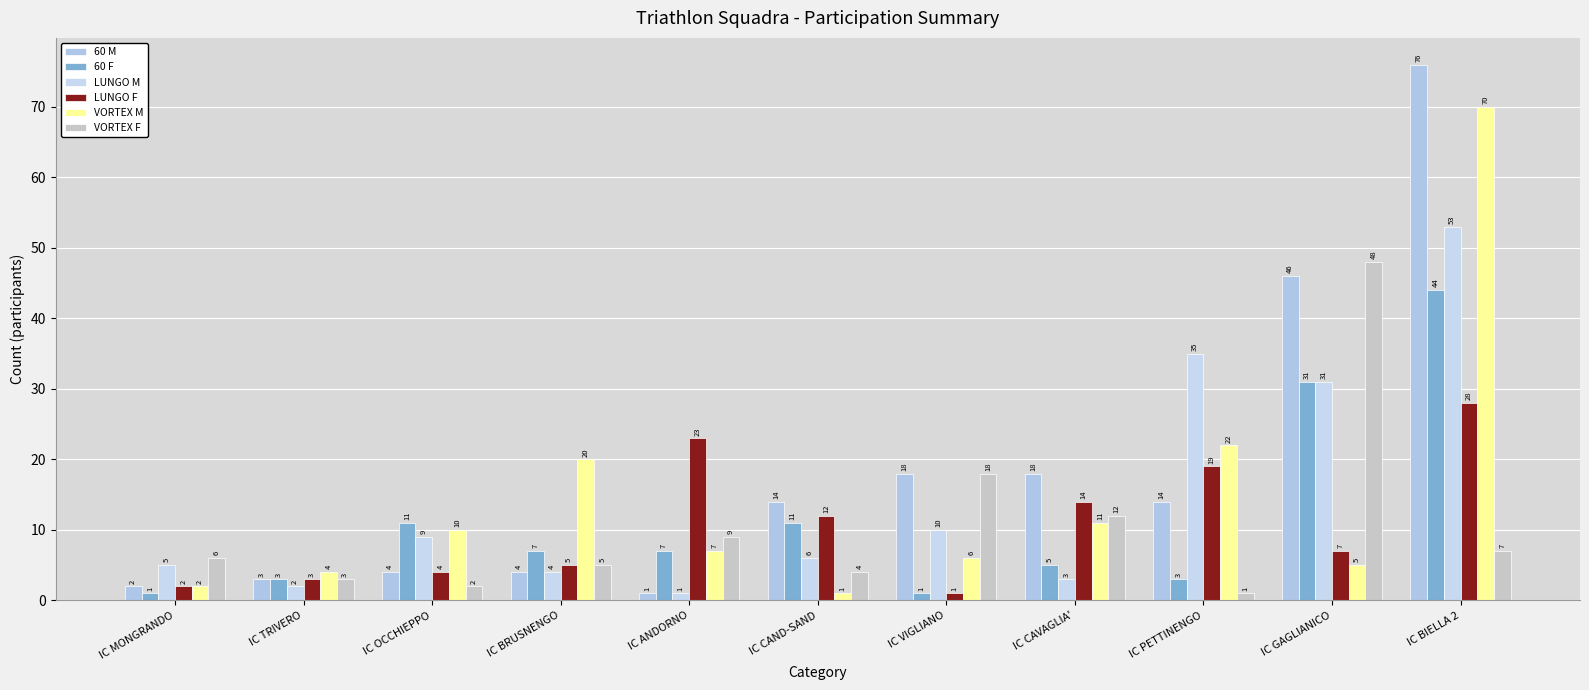

What position from the right is IC TRIVERO?

10